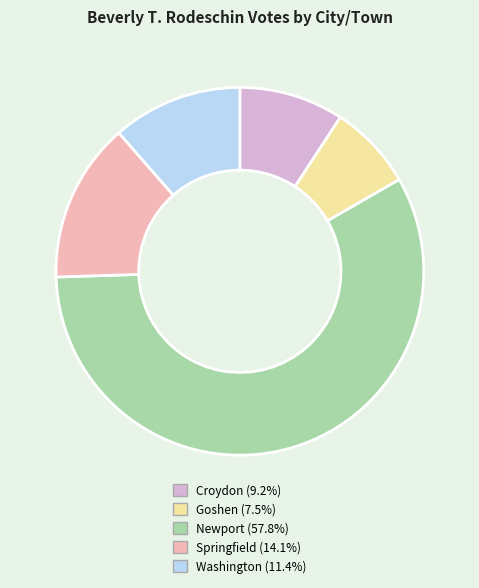

Which category has the biggest portion of the pie?

Newport